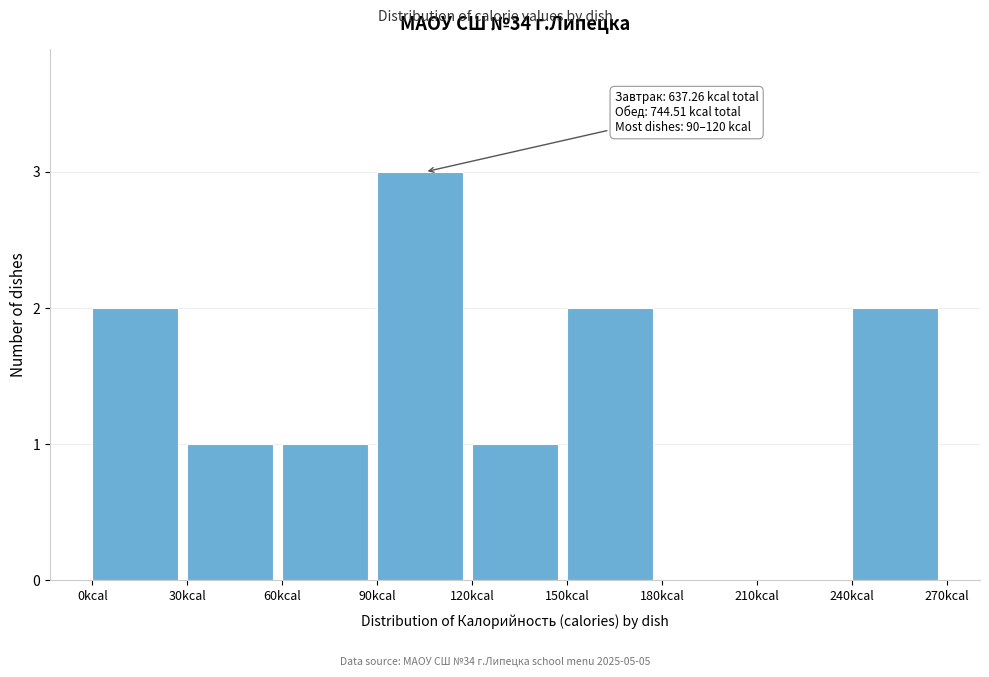

Over which range of the x-axis is the bar tallest?

90 to 120